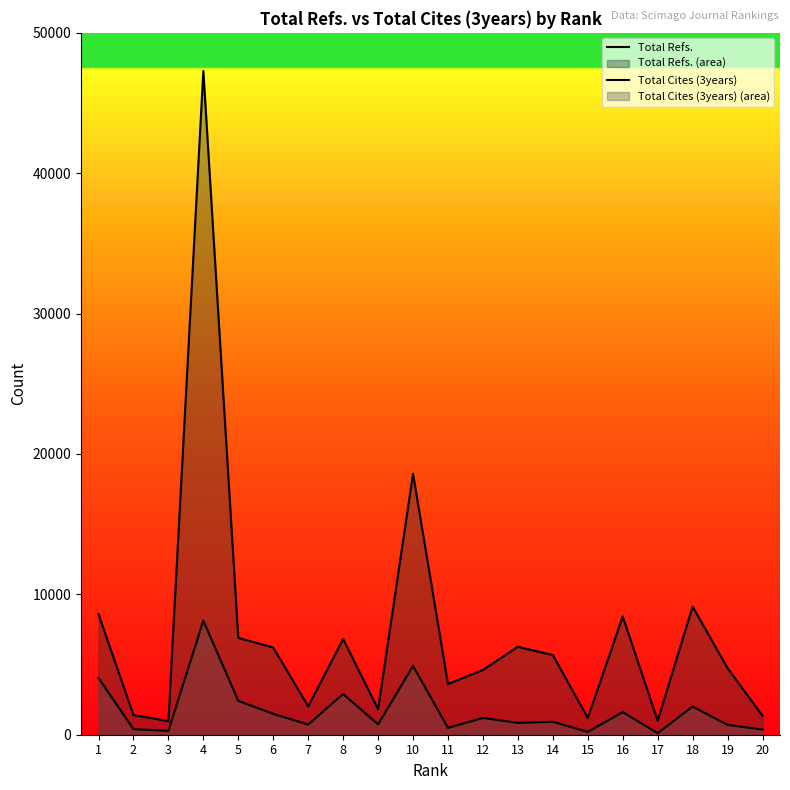

Where does the Total Cites (3years) series first go above 921?

1